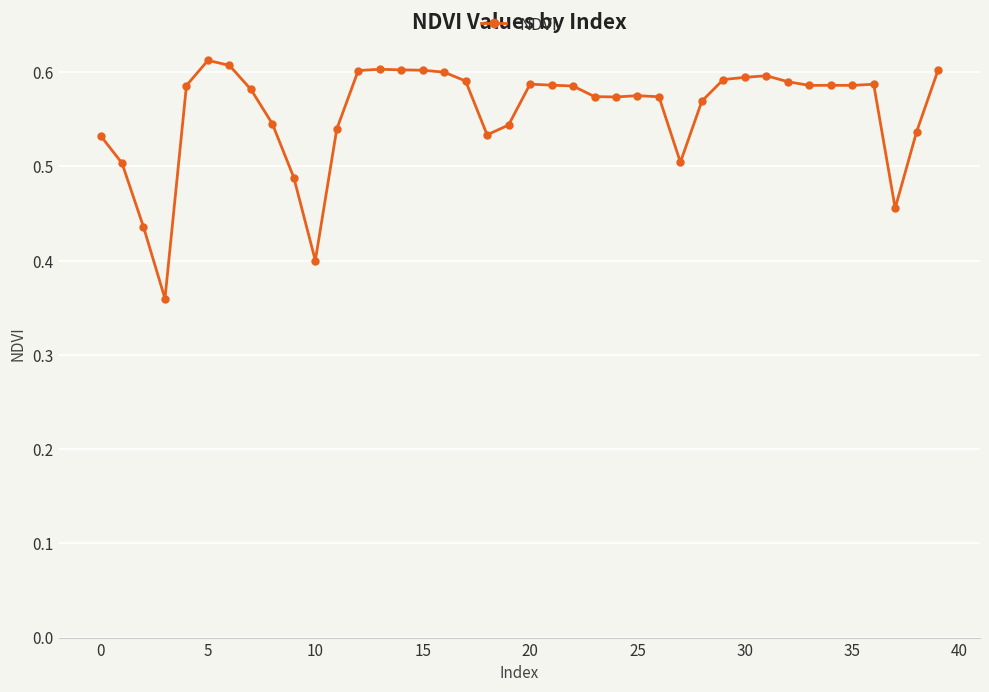

What is the difference between the maximum and minimum values?

0.3